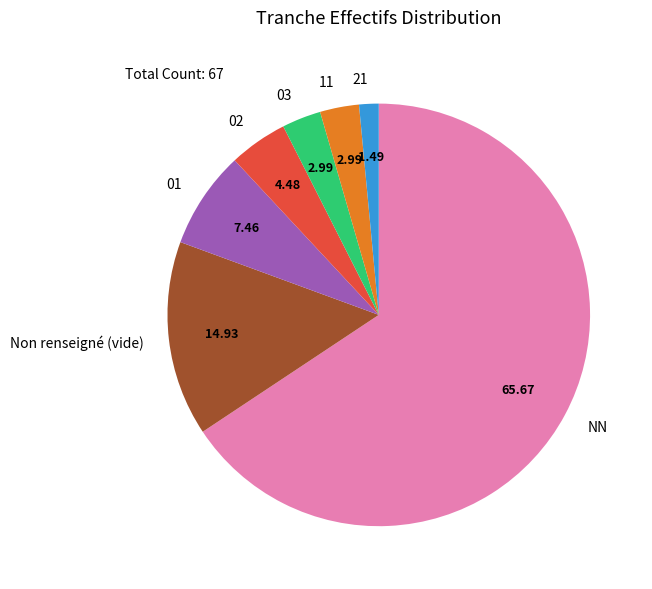

Is there a majority slice in this chart?

Yes